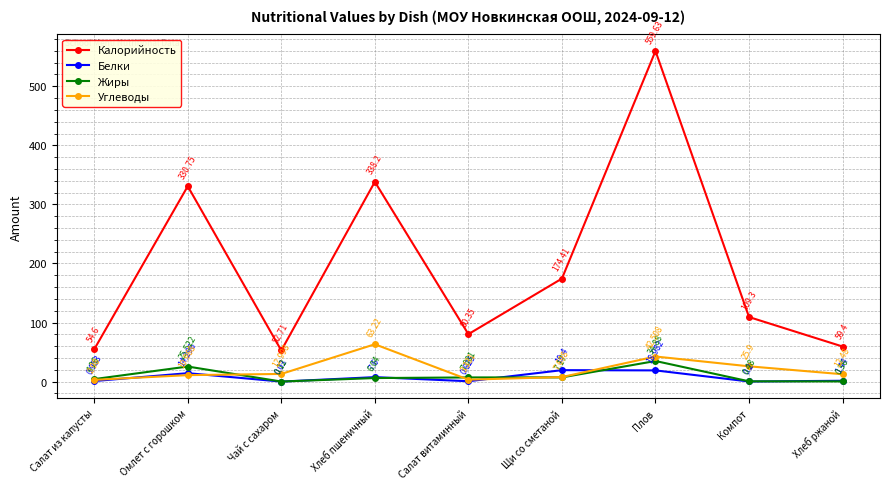

How many series are shown in this chart?

4